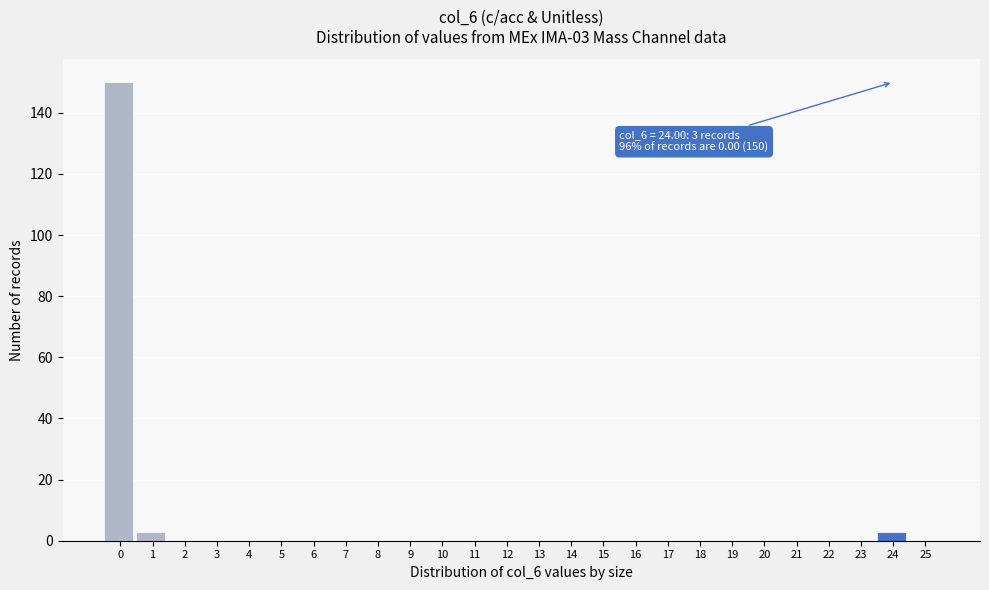

Reading right to left, what are all the values shown in this chart?

25=0	24=3	23=0	22=0	21=0	20=0	19=0	18=0	17=0	16=0	15=0	14=0	13=0	12=0	11=0	10=0	9=0	8=0	7=0	6=0	5=0	4=0	3=0	2=0	1=3	0=150